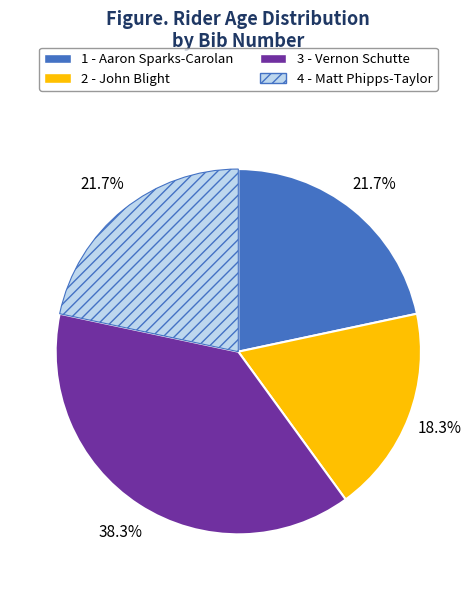

Approximately how many times larger is the value at 1 - Aaron Sparks-Carolan compared to 2 - John Blight?

1.2